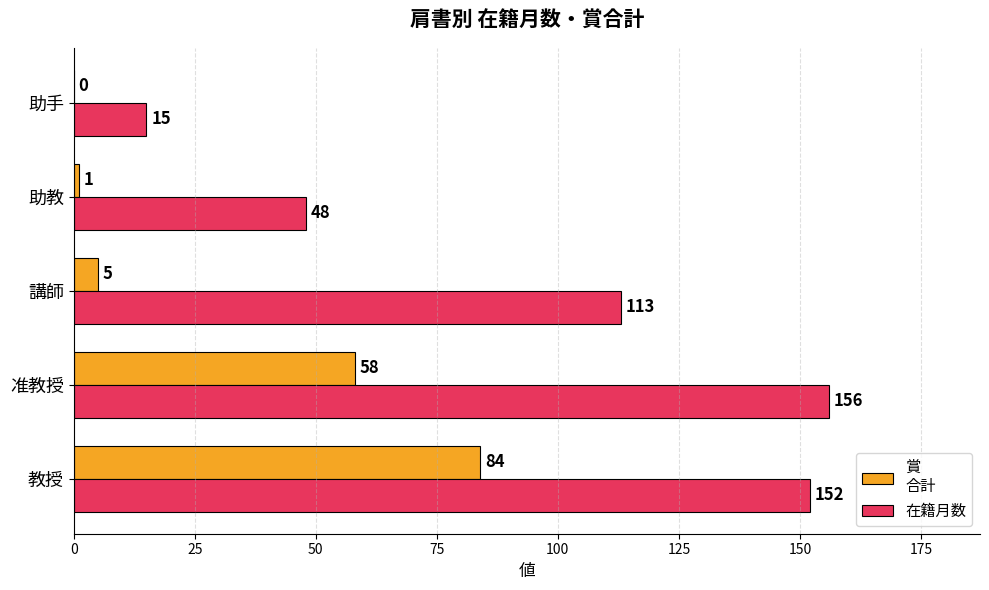

At which category is the sum across all series the highest?

教授